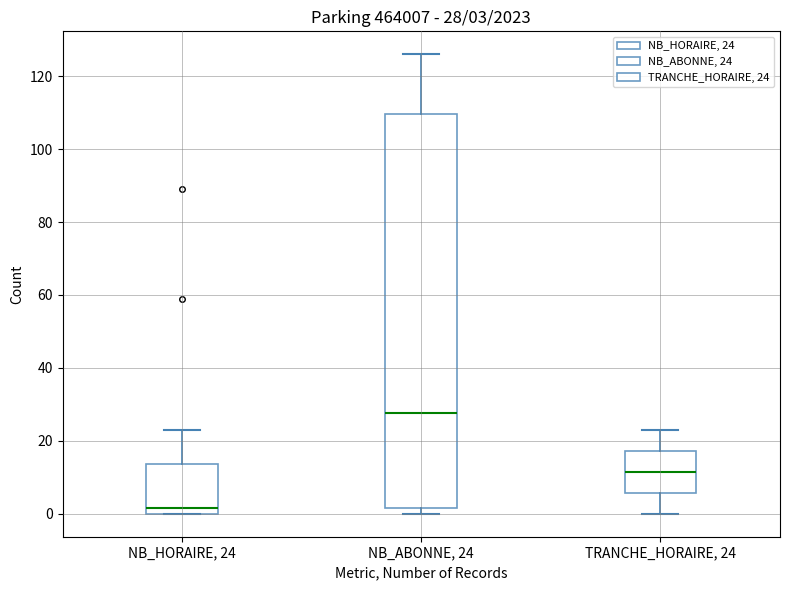

Which box has the lowest median line?

NB_HORAIRE, 24